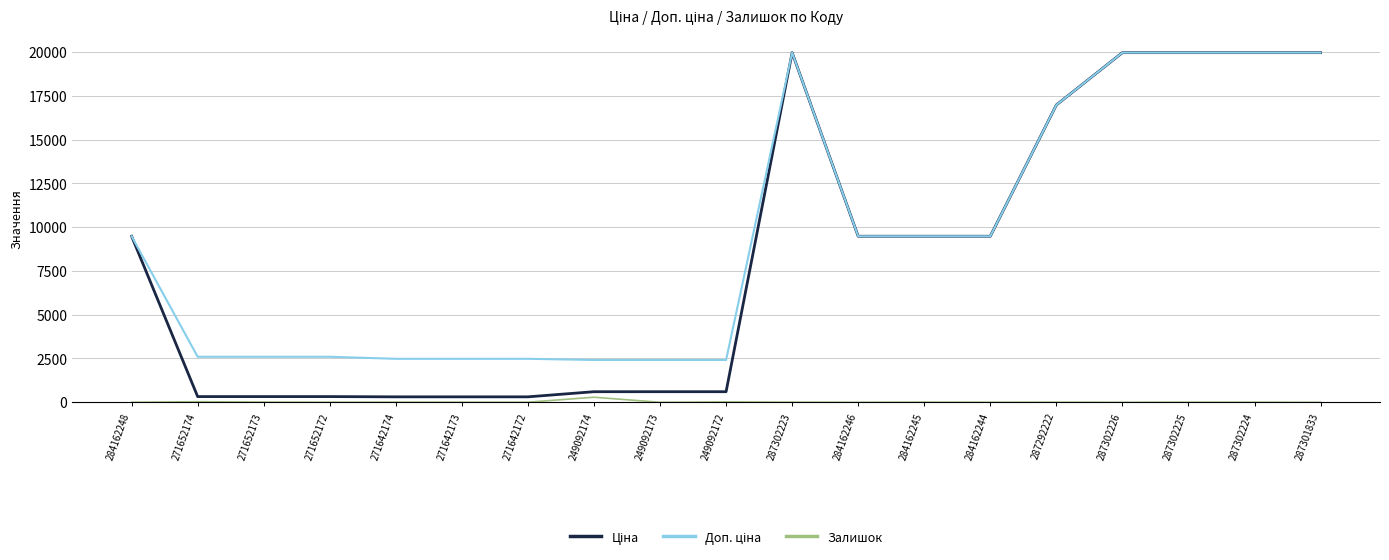

True or false: Залишок has a value of 288.0 at 249092174.

True